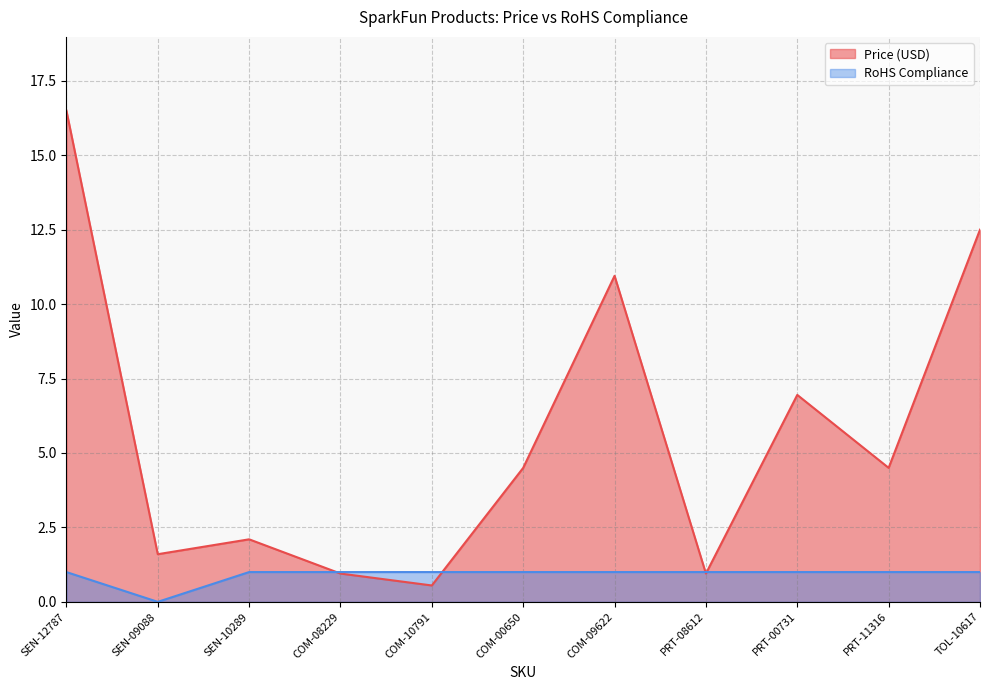

Reading left to right, what are all the values shown in this chart?

Price (USD): SEN-12787=16.5	SEN-09088=1.6	SEN-10289=2.1	COM-08229=0.9	COM-10791=0.6	COM-00650=4.5	COM-09622=10.9	PRT-08612=0.9	PRT-00731=7.0	PRT-11316=4.5	TOL-10617=12.5
RoHS Compliance: SEN-12787=1.0	SEN-09088=0.0	SEN-10289=1.0	COM-08229=1.0	COM-10791=1.0	COM-00650=1.0	COM-09622=1.0	PRT-08612=1.0	PRT-00731=1.0	PRT-11316=1.0	TOL-10617=1.0